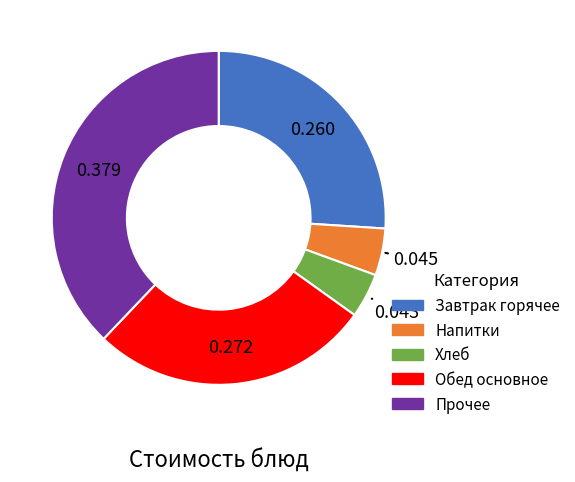

Is there any slice that represents more than half of the pie?

No